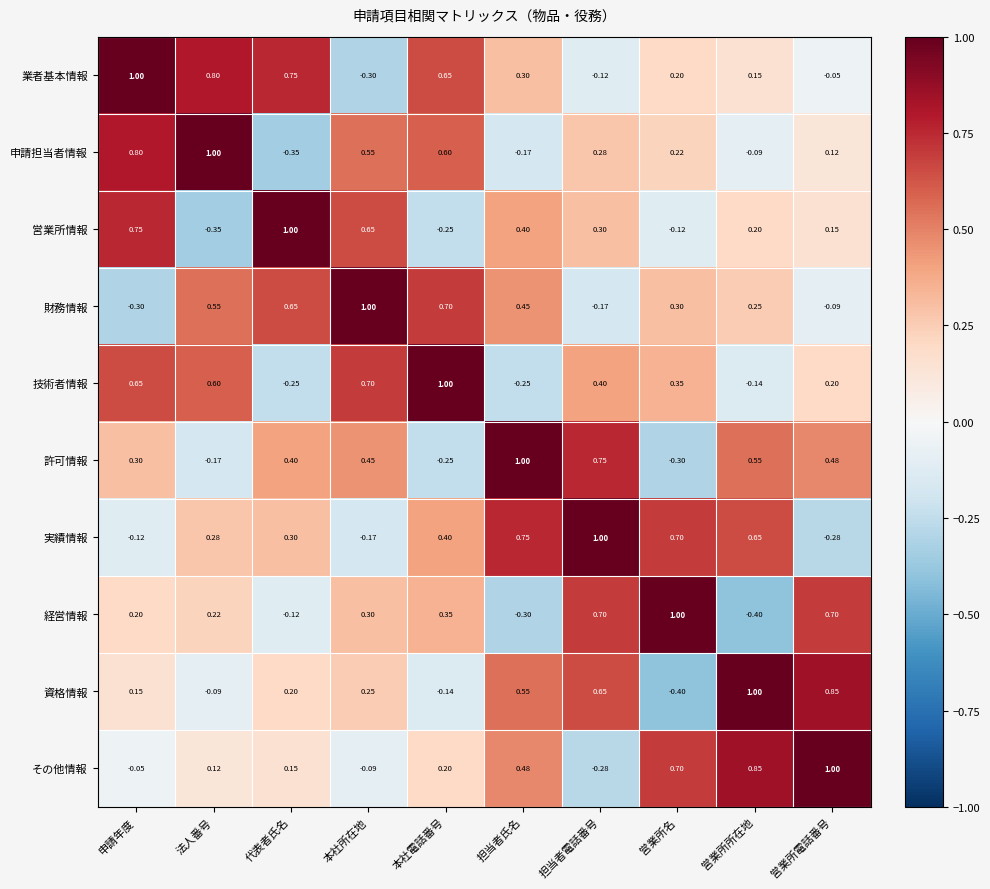

What is the total value across all series at 営業所所在地?

3.0